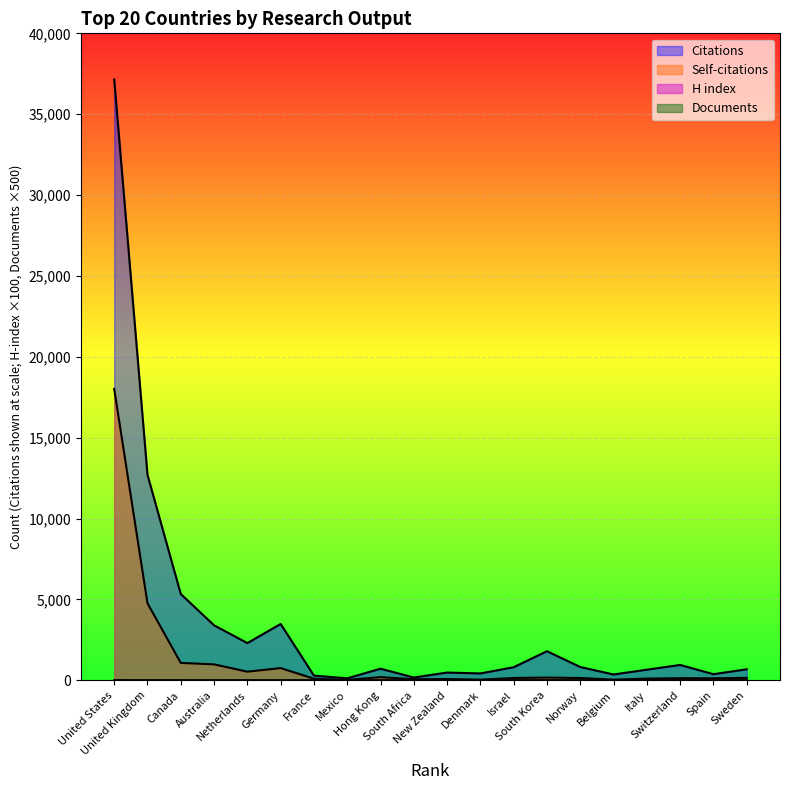

Reading left to right, extract all data points from this chart.

Citations: United States=37150.0	United Kingdom=12711.0	Canada=5338.0	Australia=3403.0	Netherlands=2304.0	Germany=3487.0	France=294.0	Mexico=126.0	Hong Kong=722.0	South Africa=176.0	New Zealand=483.0	Denmark=429.0	Israel=812.0	South Korea=1803.0	Norway=826.0	Belgium=364.0	Italy=660.0	Switzerland=953.0	Spain=382.0	Sweden=685.0
Self-citations: United States=18017.0	United Kingdom=4766.0	Canada=1079.0	Australia=990.0	Netherlands=537.0	Germany=759.0	France=103.0	Mexico=32.0	Hong Kong=199.0	South Africa=70.0	New Zealand=82.0	Denmark=44.0	Israel=147.0	South Korea=173.0	Norway=146.0	Belgium=46.0	Italy=109.0	Switzerland=134.0	Spain=129.0	Sweden=154.0
H index: United States=2.7	United Kingdom=1.8	Canada=1.2	Australia=1.1	Netherlands=1.4	Germany=1.1	France=0.6	Mexico=0.4	Hong Kong=0.7	South Africa=0.5	New Zealand=0.5	Denmark=0.9	Israel=0.6	South Korea=0.7	Norway=0.7	Belgium=0.8	Italy=0.8	Switzerland=0.8	Spain=0.7	Sweden=0.8
Documents: United States=2.1	United Kingdom=0.9	Canada=0.3	Australia=0.3	Netherlands=0.1	Germany=0.1	France=0.1	Mexico=0.1	Hong Kong=0.1	South Africa=0.1	New Zealand=0.1	Denmark=0.0	Israel=0.0	South Korea=0.0	Norway=0.0	Belgium=0.0	Italy=0.0	Switzerland=0.0	Spain=0.0	Sweden=0.0